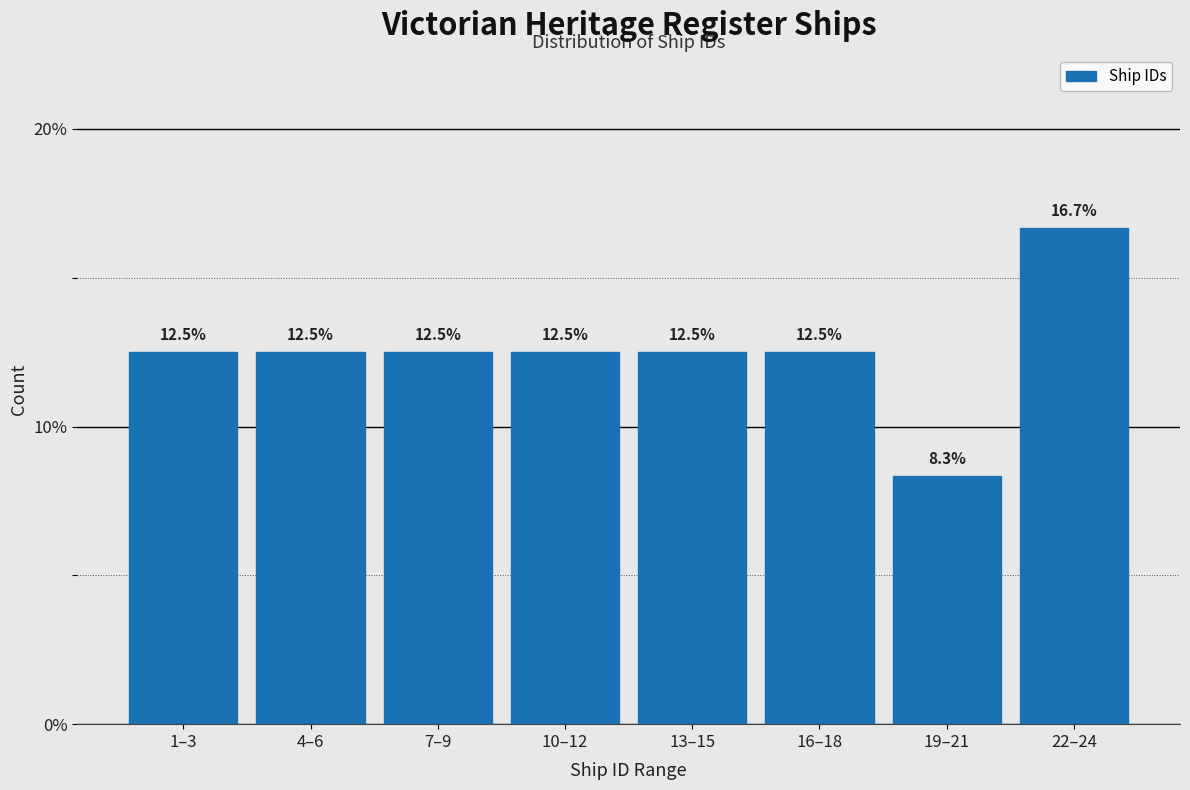

Reading left to right, extract all data points from this chart.

1–3=12.5	4–6=12.5	7–9=12.5	10–12=12.5	13–15=12.5	16–18=12.5	19–21=8.3	22–24=16.7